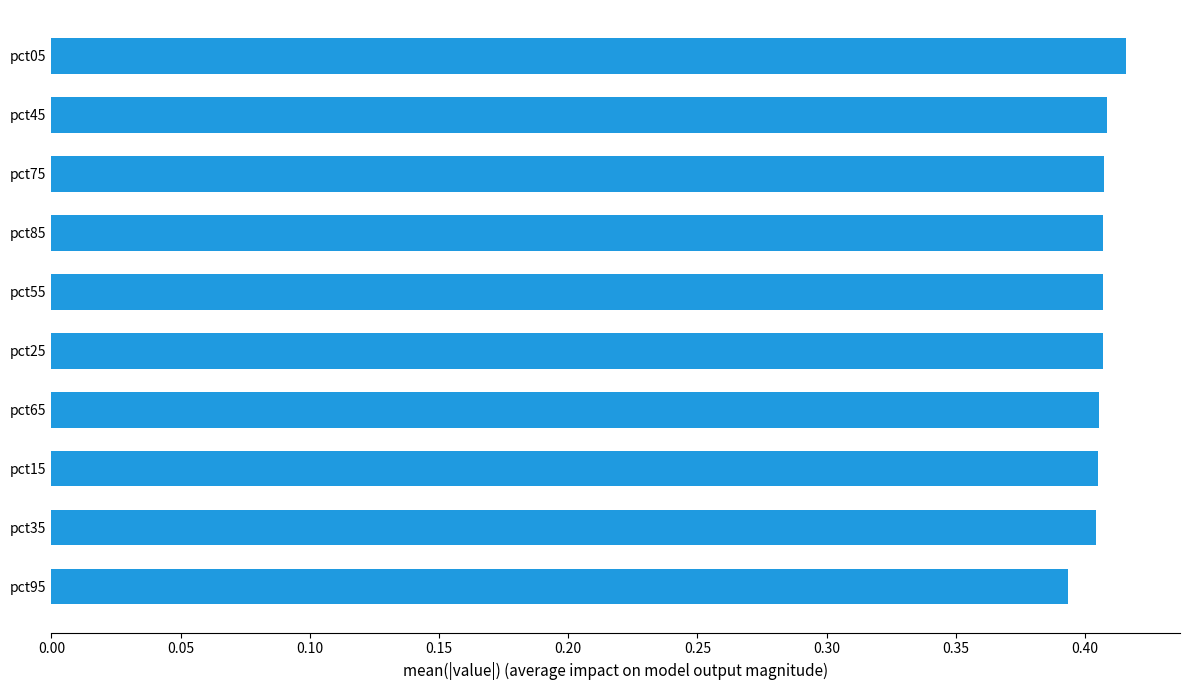

What is the sum of all values?

4.1